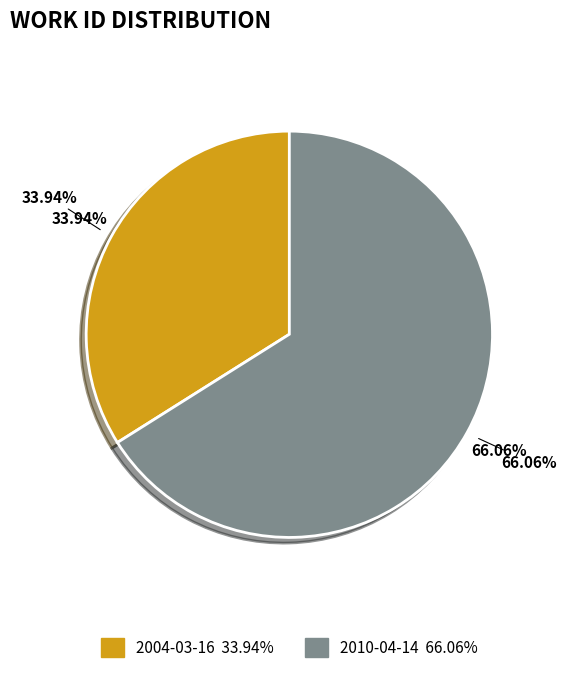

Is it true that 2004-03-16 is 26% of the pie?

False